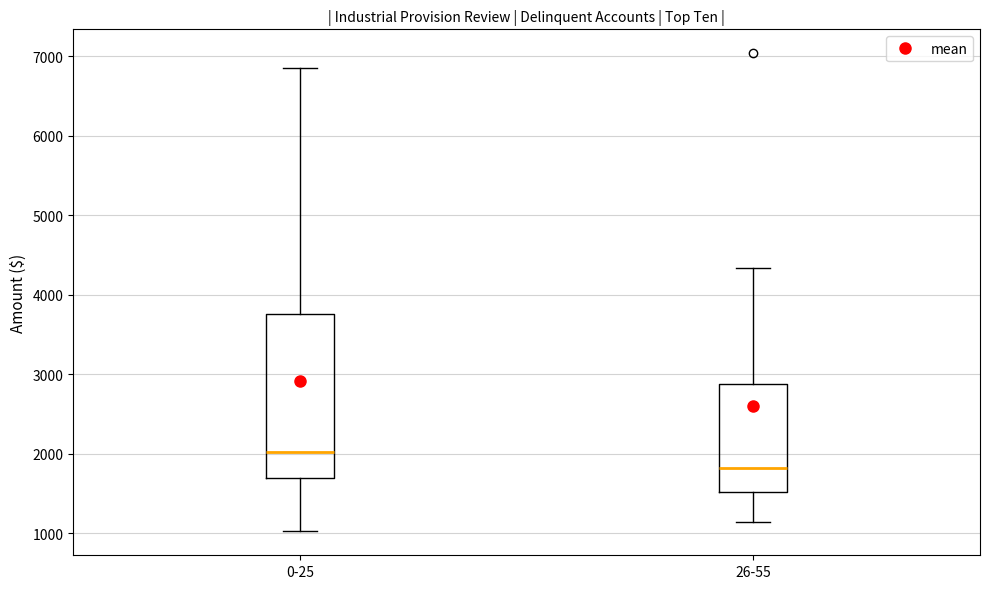

Reading left to right, transcribe this box plot: for each box, give where its median line is, the range the box spans, and where its two whiskers end, as read against the y-axis. The values are not printed on the chart, so give them approximately, as read against the axis.

0-25: median 2000, box 1700 to 3800, whiskers 1000 to 6900
26-55: median 1800, box 1500 to 2900, whiskers 1100 to 4300